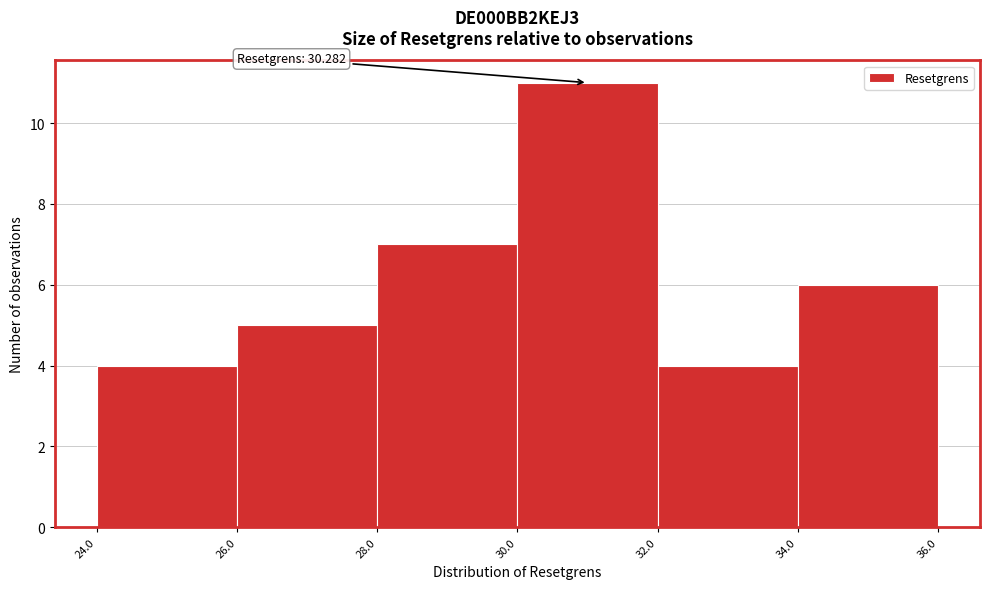

Over which range of the x-axis is the bar tallest?

30.0 to 32.0